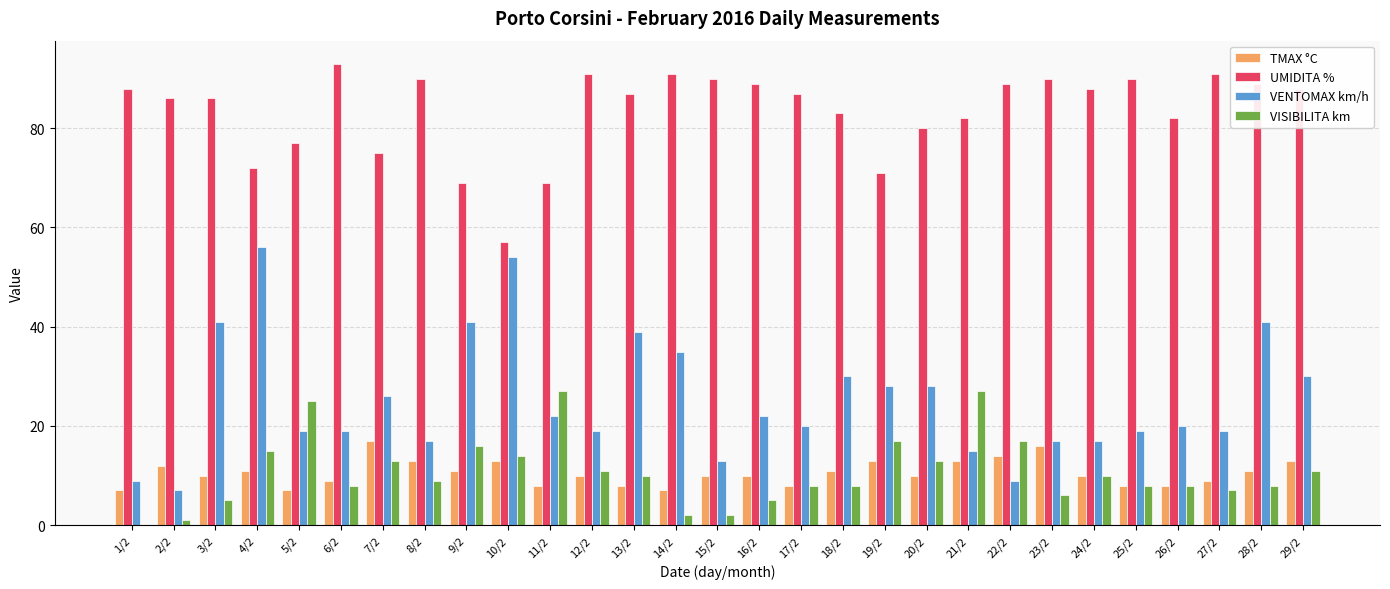

Between 15/2 and 29/2, which series saw the biggest shift?

VENTOMAX km/h